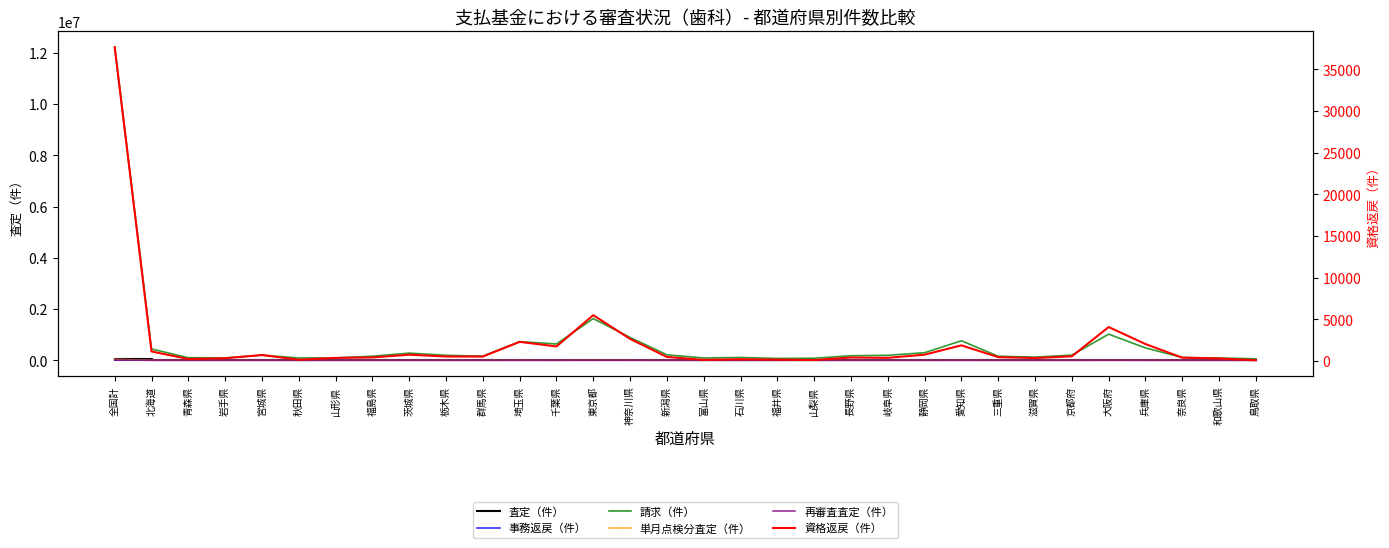

Reading left to right, list all the values displayed in this chart.

査定（件）: 45315	1995	351	153	434	202	582	949	891	405	439	3478	1647	5316	3072	283	289	225	287	342	750	694	1106	2982	278	706	571	2485	2241	995	400	188
事務返戻（件）: 4036	135	15	26	54	34	26	47	66	36	36	218	213	611	355	33	17	17	19	14	59	81	73	171	34	37	88	572	200	45	35	7
請求（件）: 12225264	439081	99811	91061	200788	86897	91628	157410	278584	193916	160145	727224	634989	1626224	889985	212445	88161	108344	70254	79072	176404	192587	295302	759914	156570	122797	200446	1018289	481082	108081	86216	57215
単月点検分査定（件）: 33894	1600	319	121	280	162	411	669	672	295	333	2558	1305	4066	2419	197	216	193	215	272	531	438	805	2504	179	483	394	1903	1540	702	294	153
再審査査定（件）: 8725	912	147	43	148	138	99	196	124	119	120	547	229	939	504	102	60	14	5	36	116	68	127	610	78	26	191	737	337	56	21	25
資格返戻（件）: 37646	1151	247	339	721	165	379	435	765	546	541	2304	1753	5505	2658	494	145	219	174	127	426	390	768	1886	472	360	572	4079	2043	408	316	98